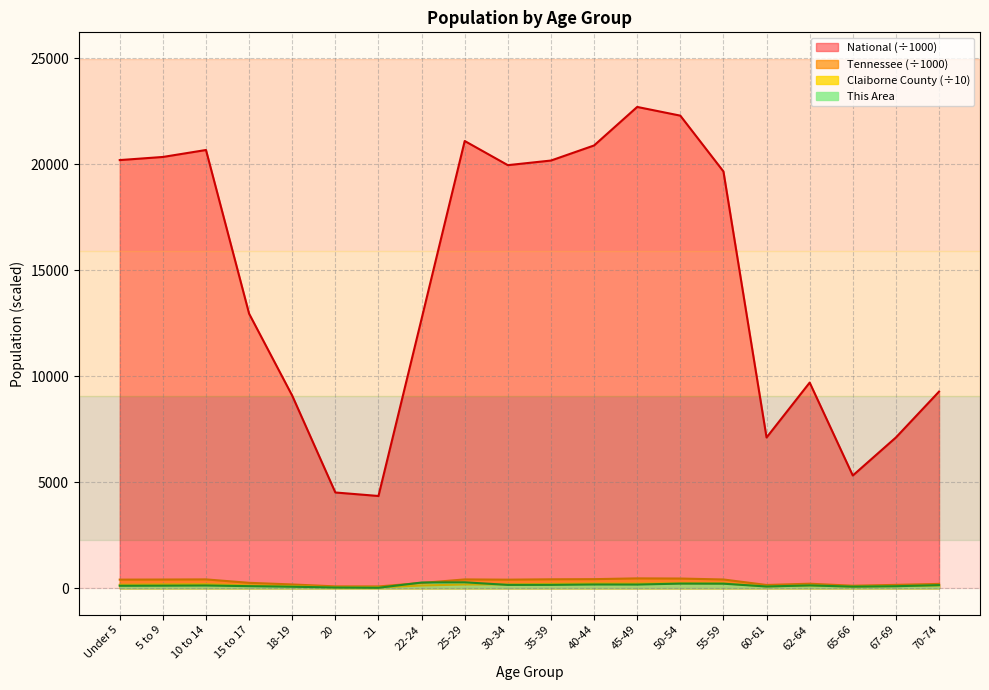

At which label is Tennessee closest to 276?

15 to 17